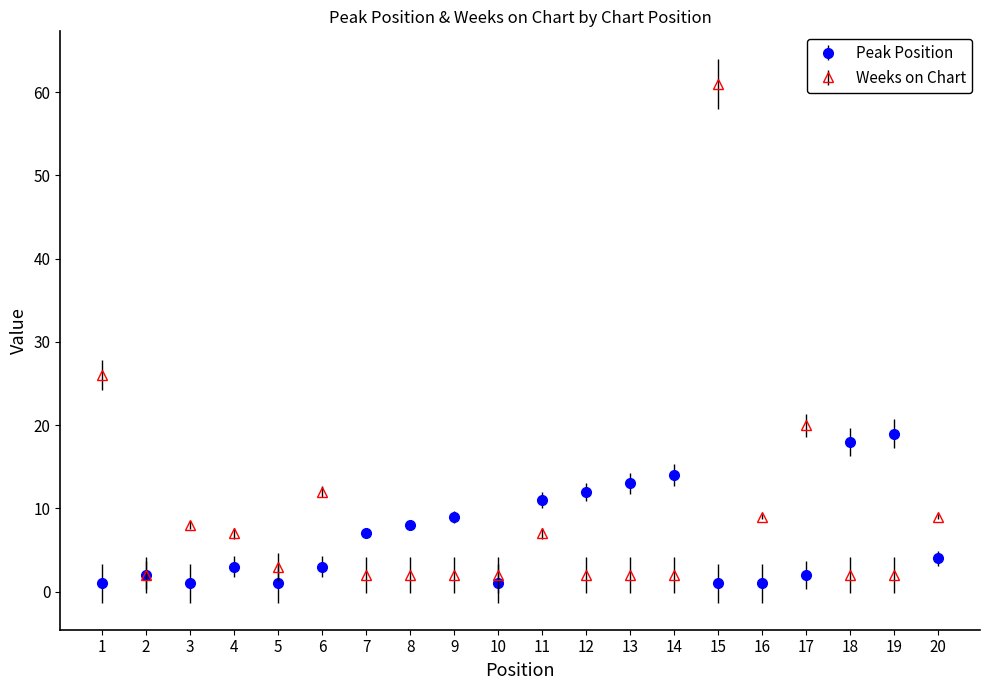

Rank the series by their maximum value, from highest to lowest.

Weeks on Chart, Peak Position